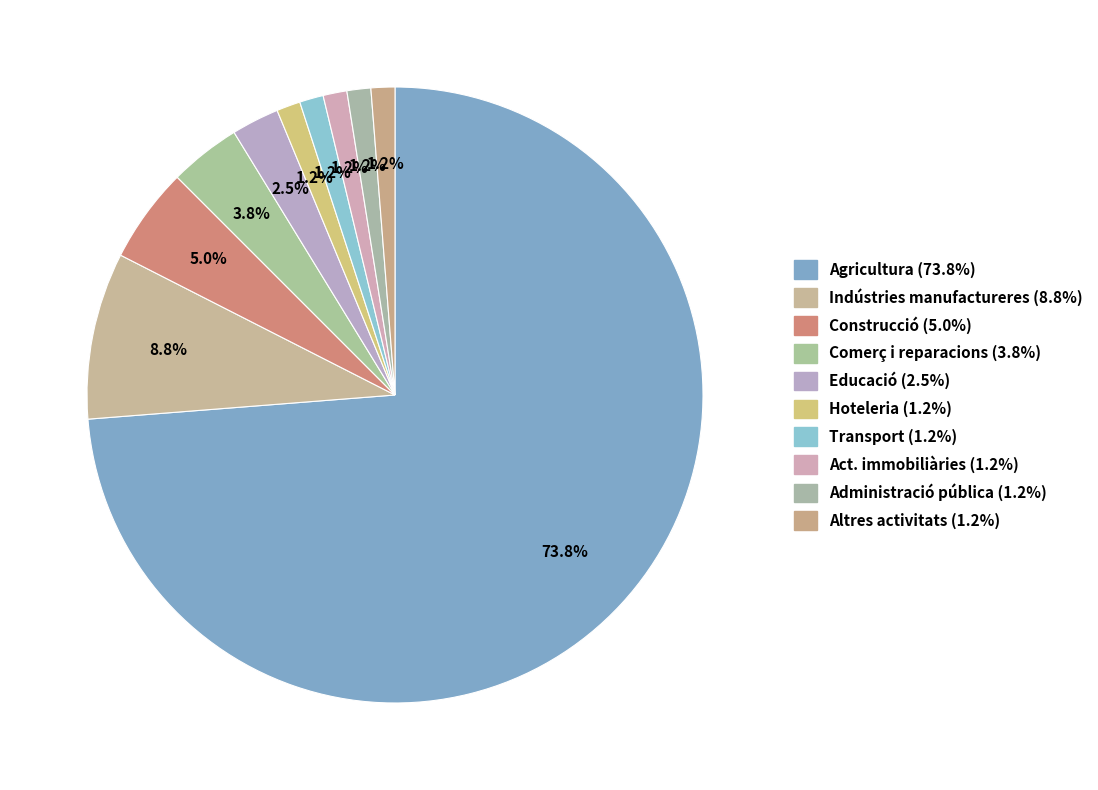

What is the largest slice in the pie chart?

Agricultura, ramaderia, caça i silvicultura